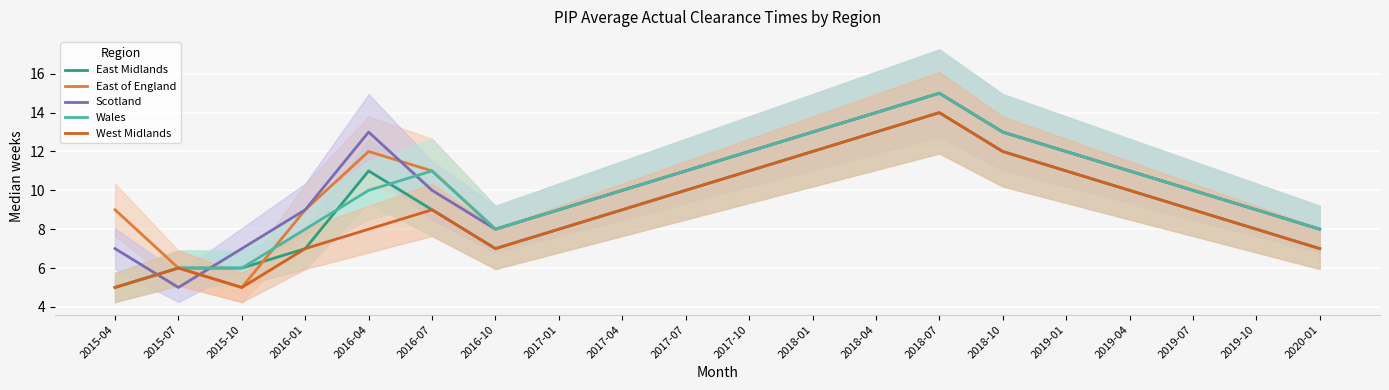

In West Midlands, how many points are higher than both neighbors (excluding endpoints)?

3